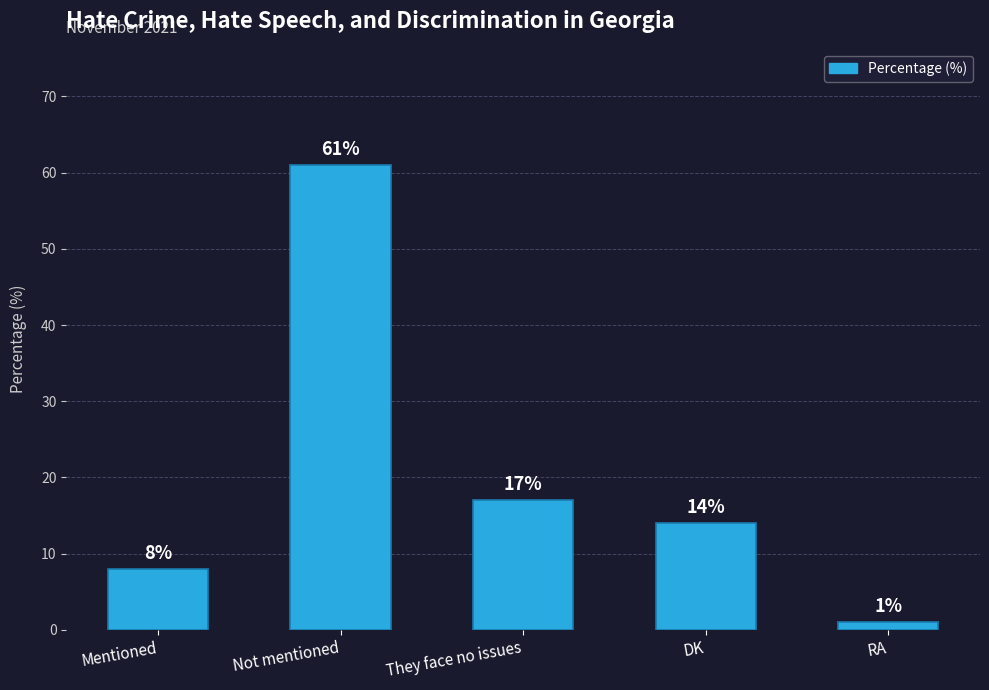

What is the label of the 4th bar from the left?

DK